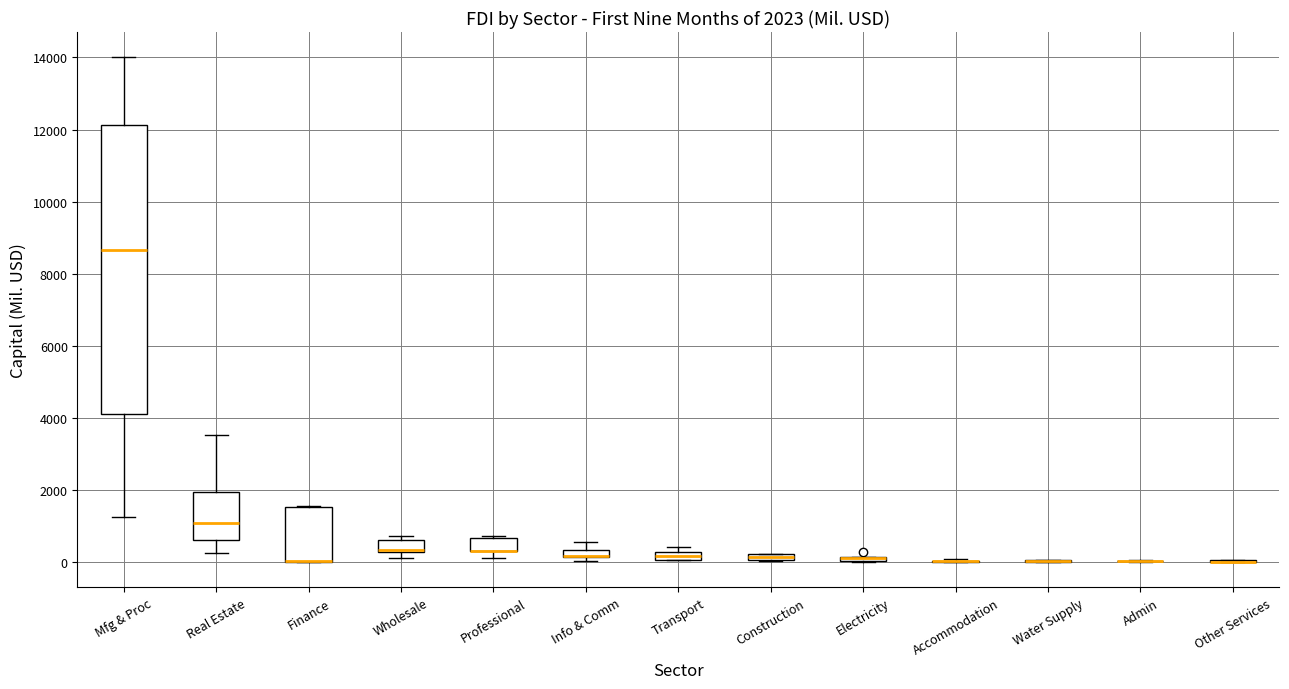

Which box is the tallest, from its lower edge to its upper edge?

Mfg & Proc